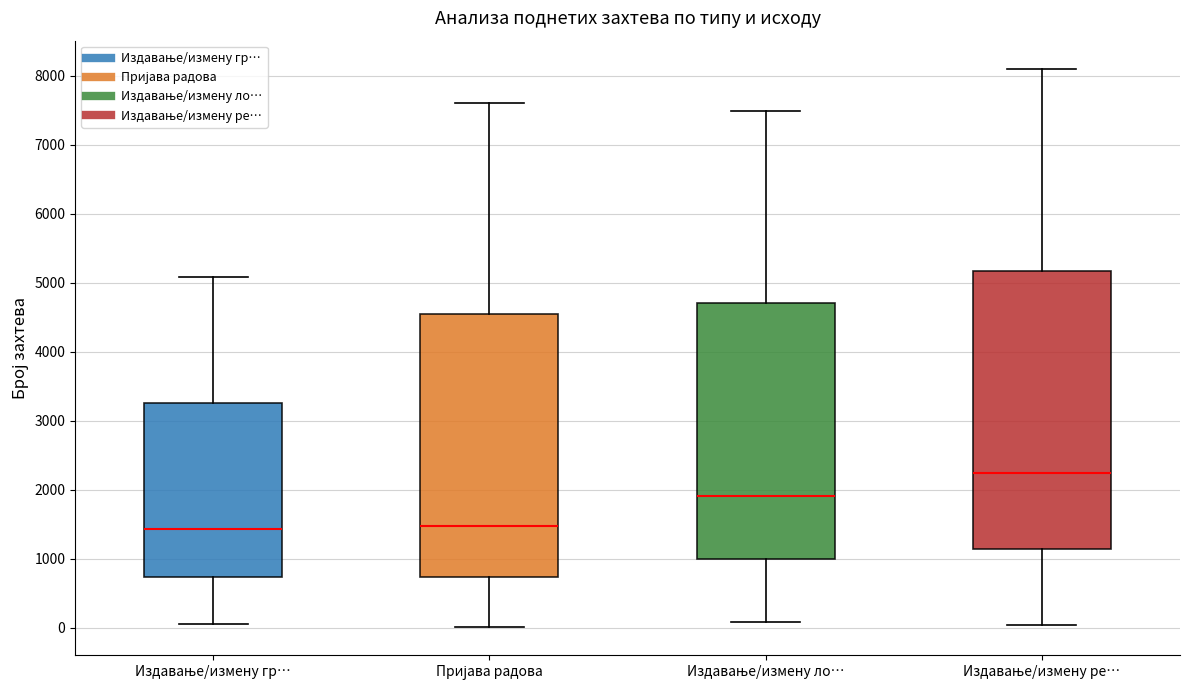

Comparing the boxes themselves (not the whiskers), which one is the tallest?

Издавање/измену ре…